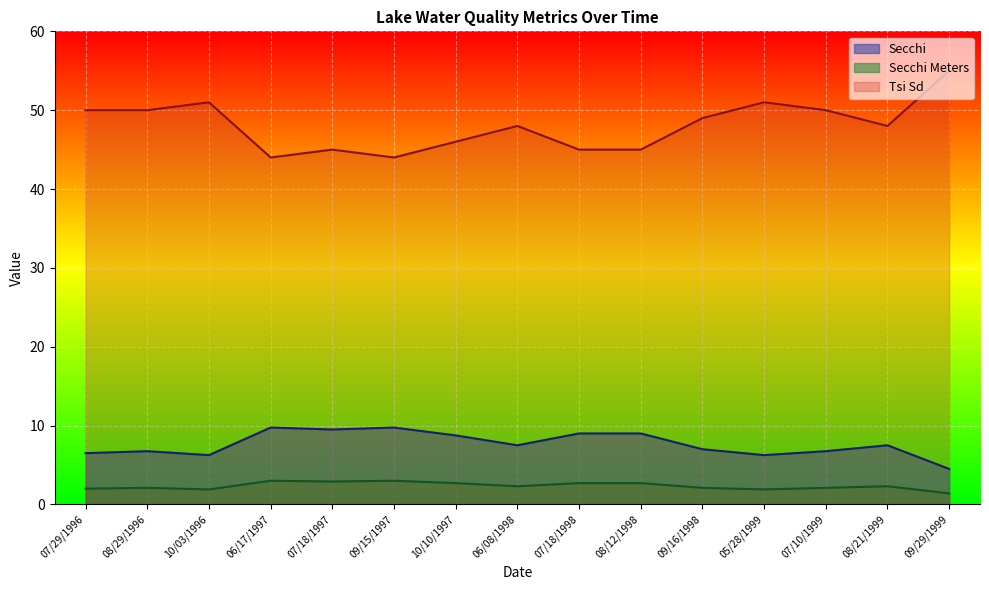

How many series are shown in this chart?

3